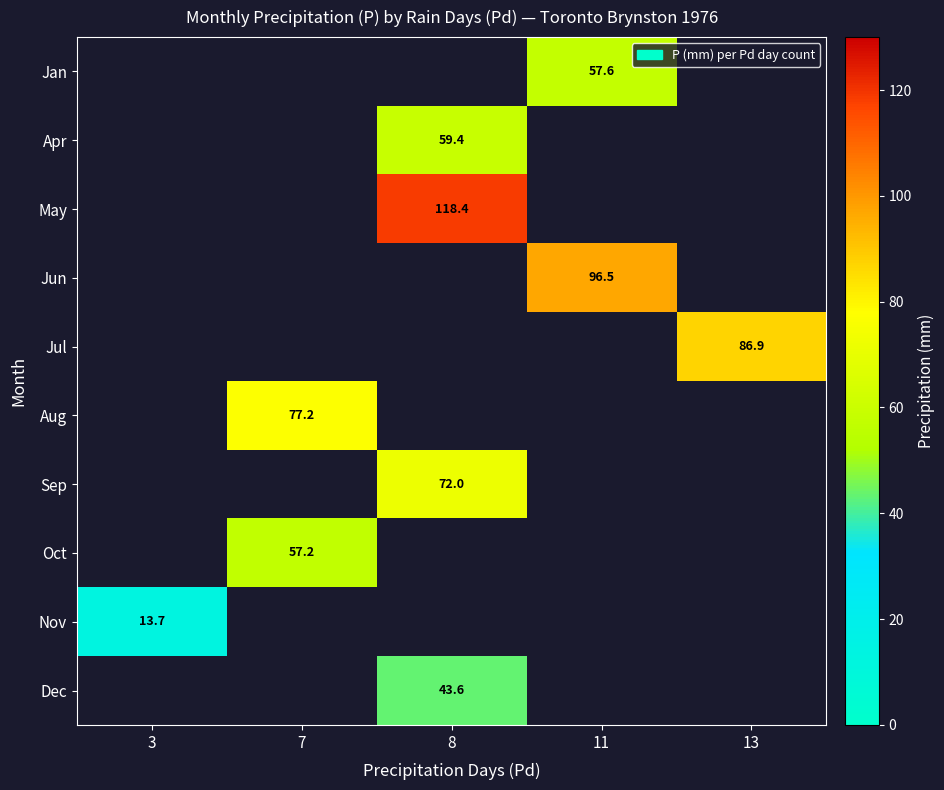

The Dec series shows 20.3 at 8. True or false?

False